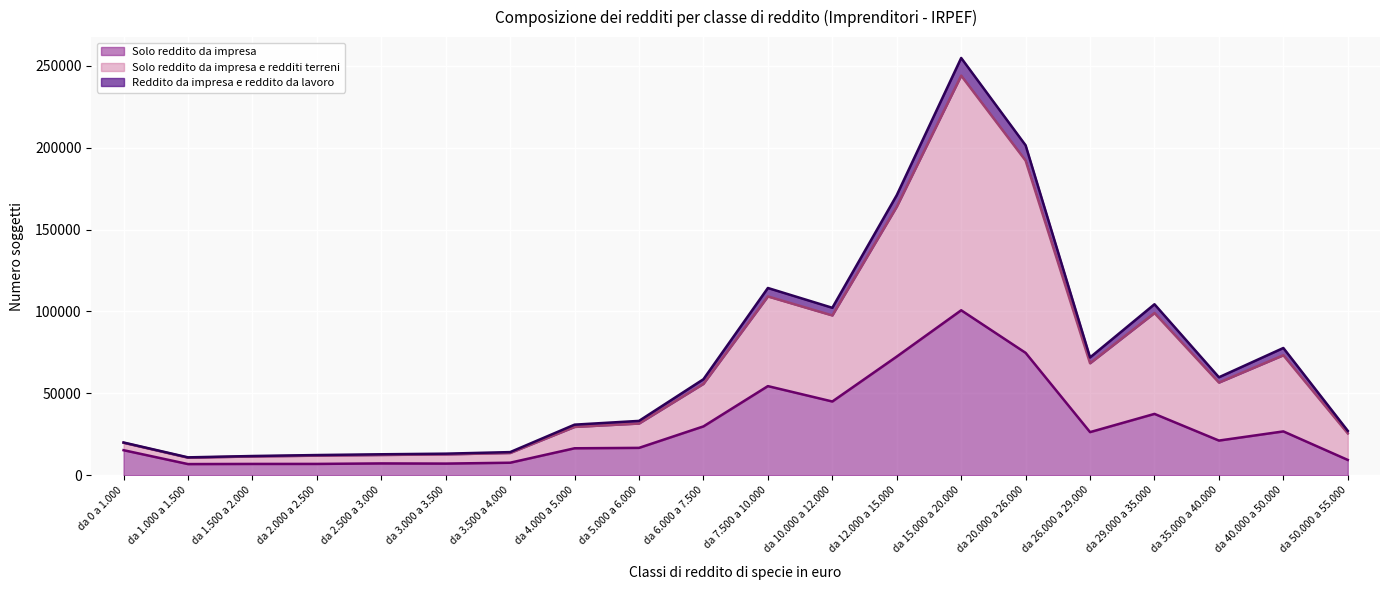

At which label does Reddito da impresa e reddito da lavoro reach its peak?

da 15.000 a 20.000